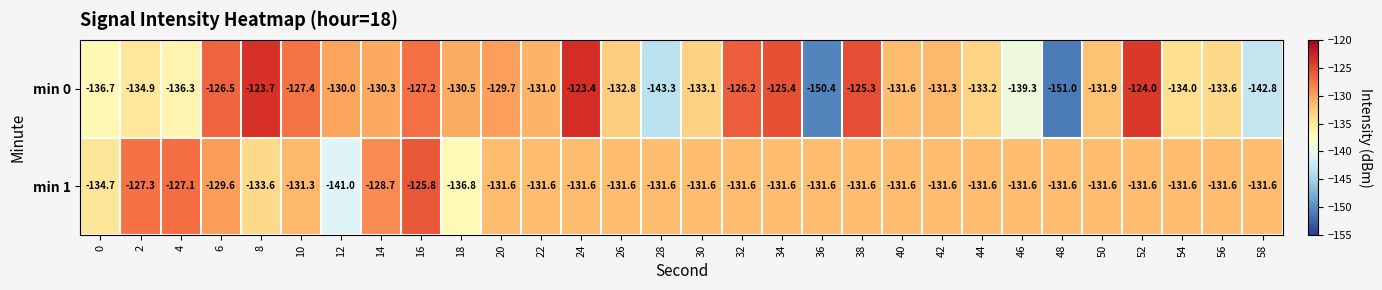

What is the difference between the min 0 values at 4 and 12?

6.3